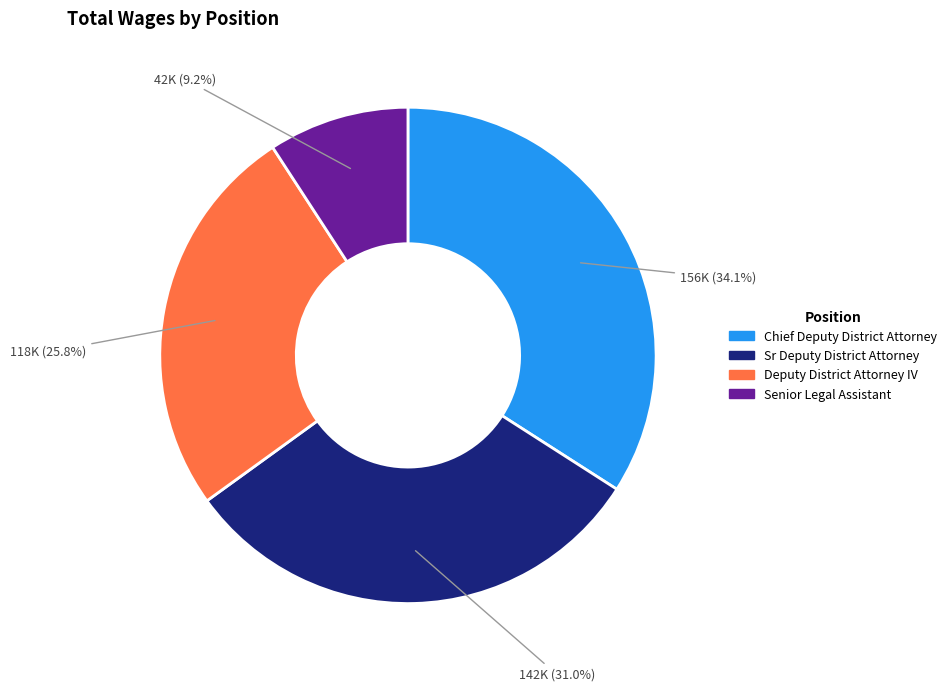

How many segments does this pie chart have?

4